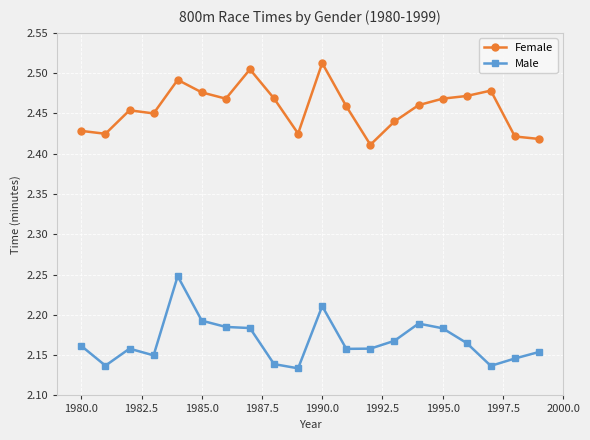

True or false: Female and Male intersect in this chart.

False